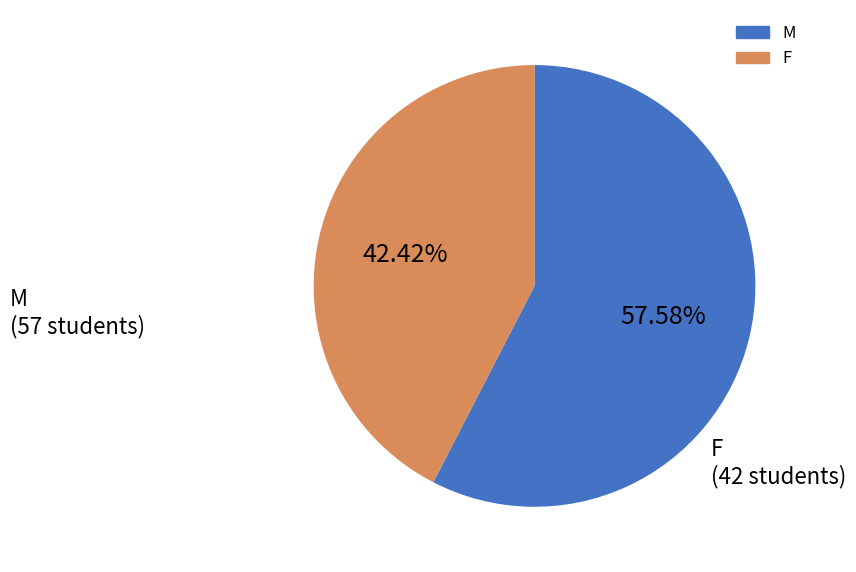

Approximately how many times larger is the value at M compared to F?

1.4